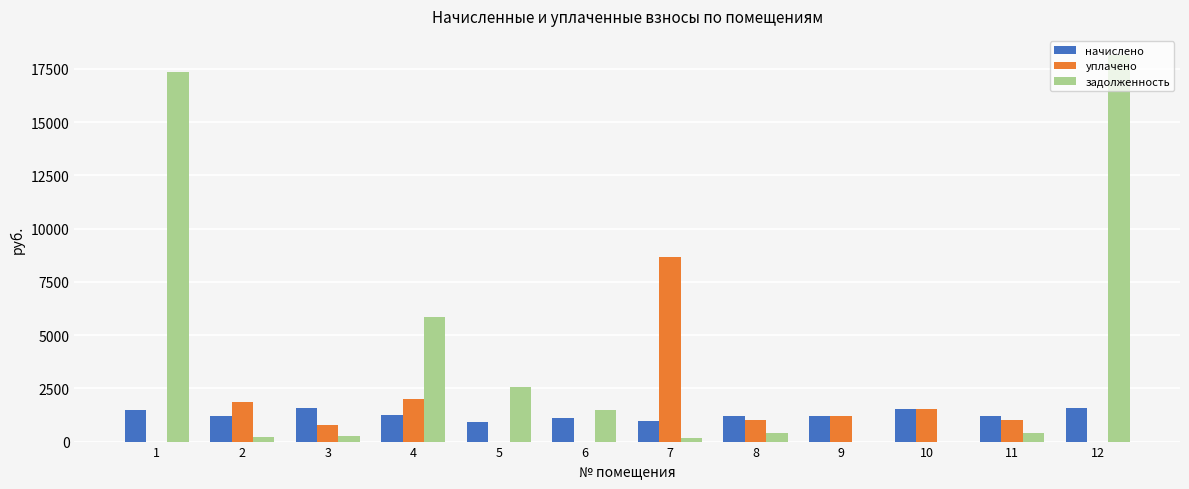

Does the chart contain stacked bars?

No